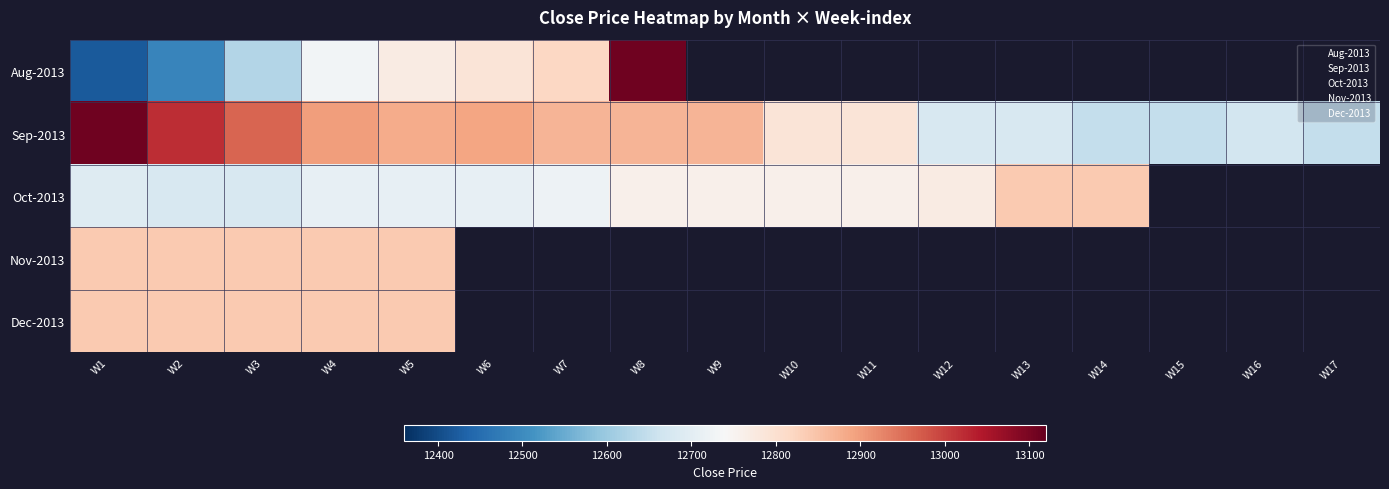

Is it true that Oct-2013 equals 5239.4 at W5?

False